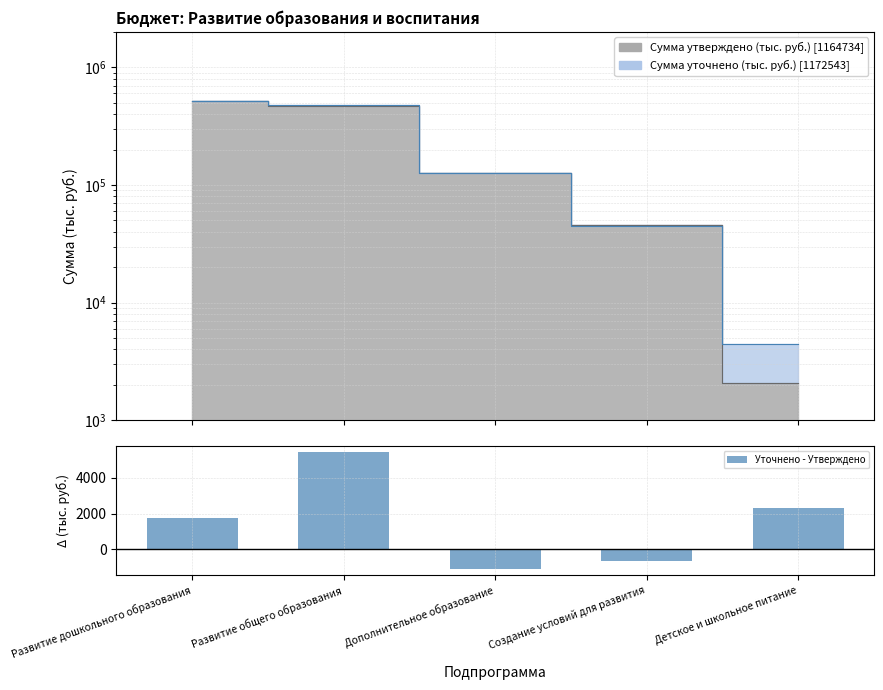

Which category has the lowest value across all series?

Дополнительное образование